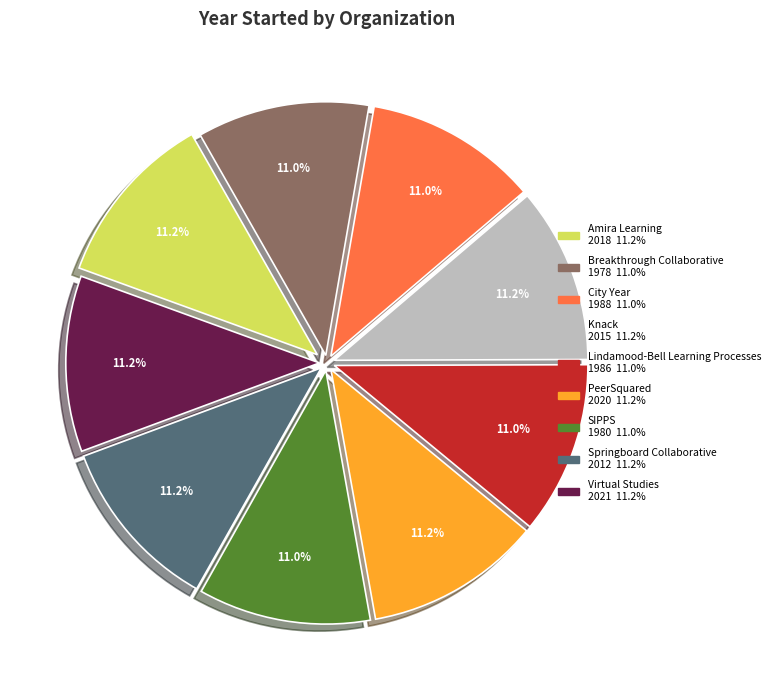

Approximately how many times larger is the value at Knack compared to PeerSquared?

1.0